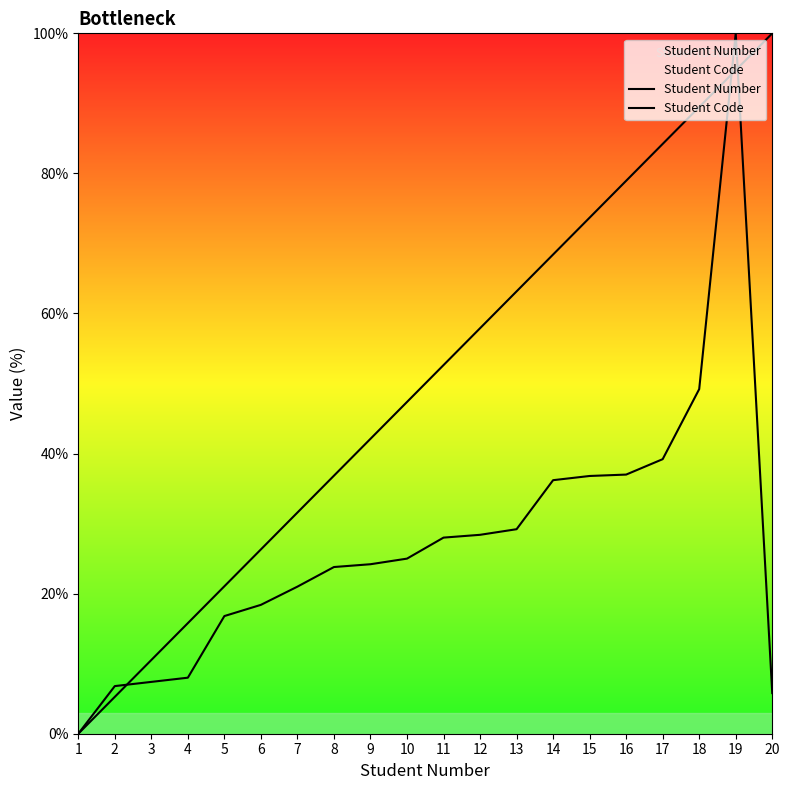

True or false: Student Code has more than 0 interior local peaks.

True